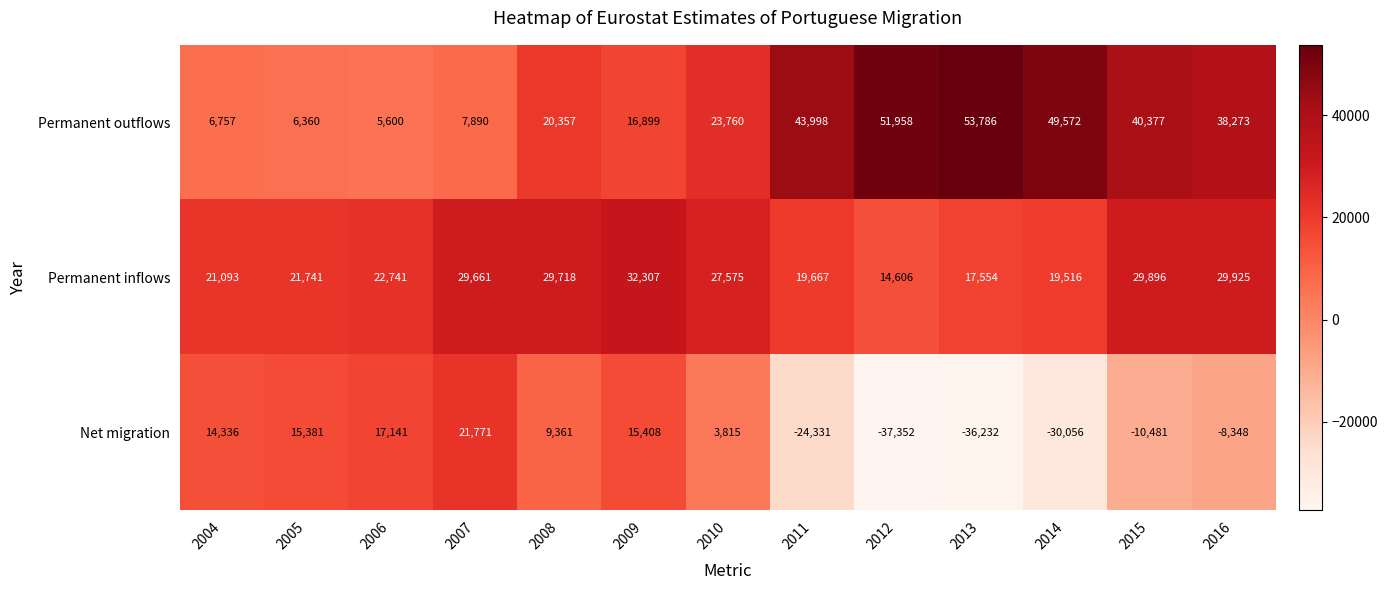

Is it true that Permanent inflows equals 17554 at 2013?

True